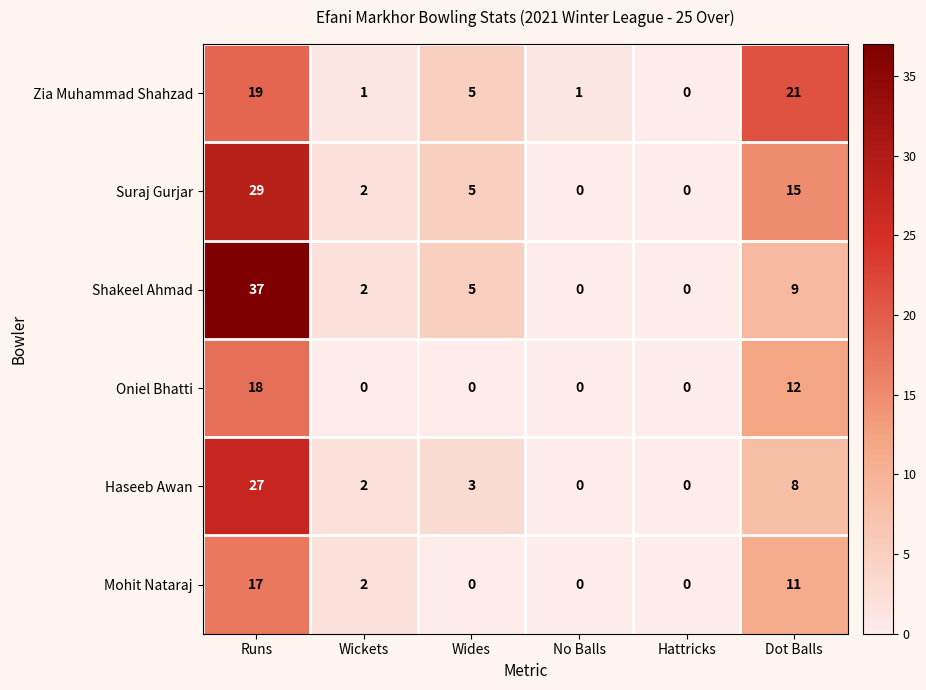

At which category is the sum across all series the highest?

Runs